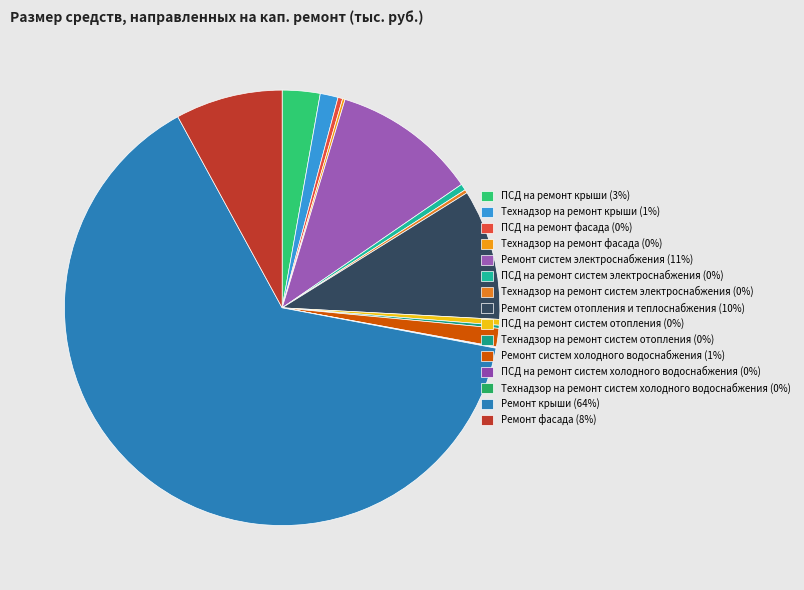

Do Технадзор на ремонт крыши and ПСД на ремонт систем холодного водоснабжения together represent more than half of the pie?

No